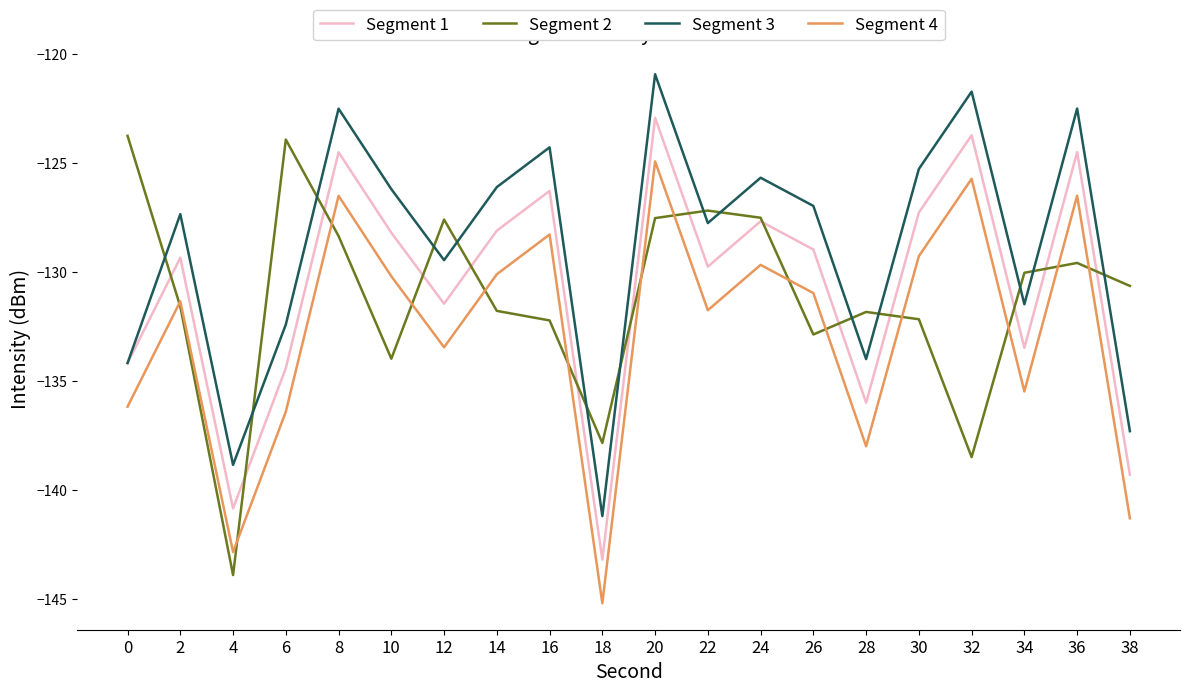

After their last crossing, which series has the higher values: Segment 2 or Segment 3?

Segment 2